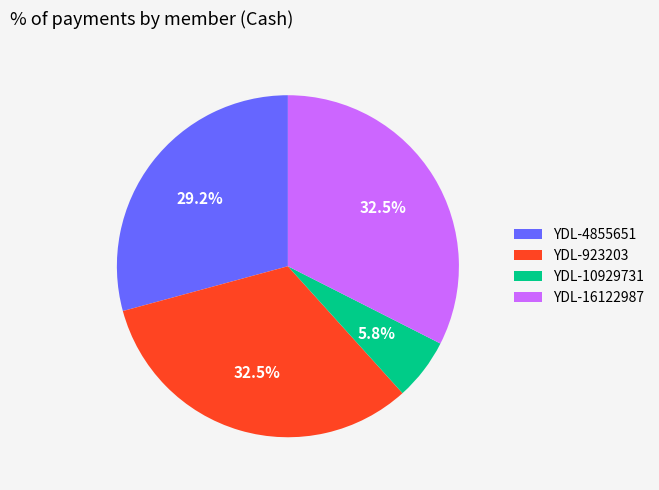

Does YDL-10929731 account for over 50% of the chart?

No